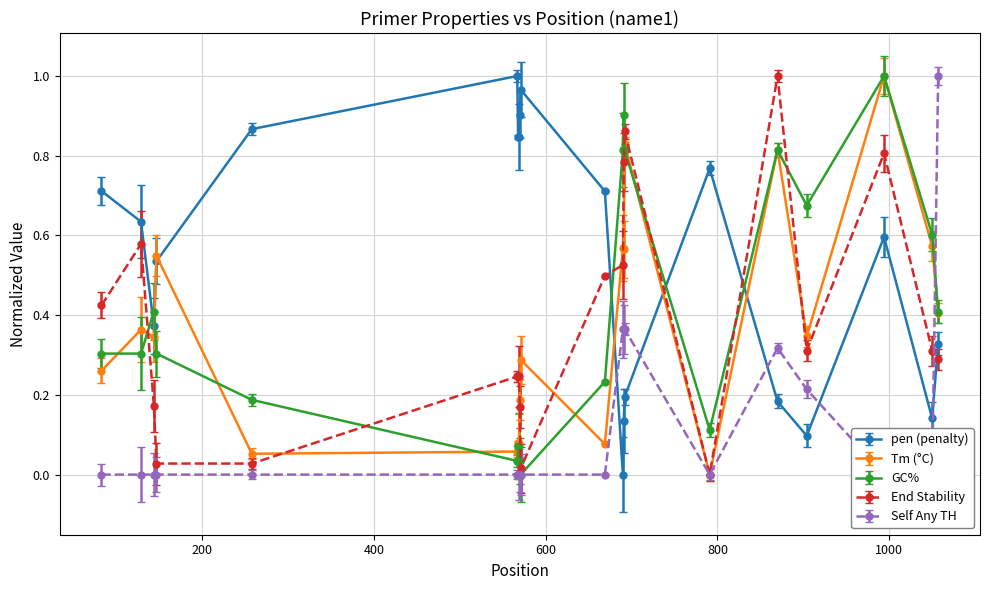

What is the difference between the maximum and second lowest values in the PRIMER_LEFT_0_END_STABILITY series?

1.0